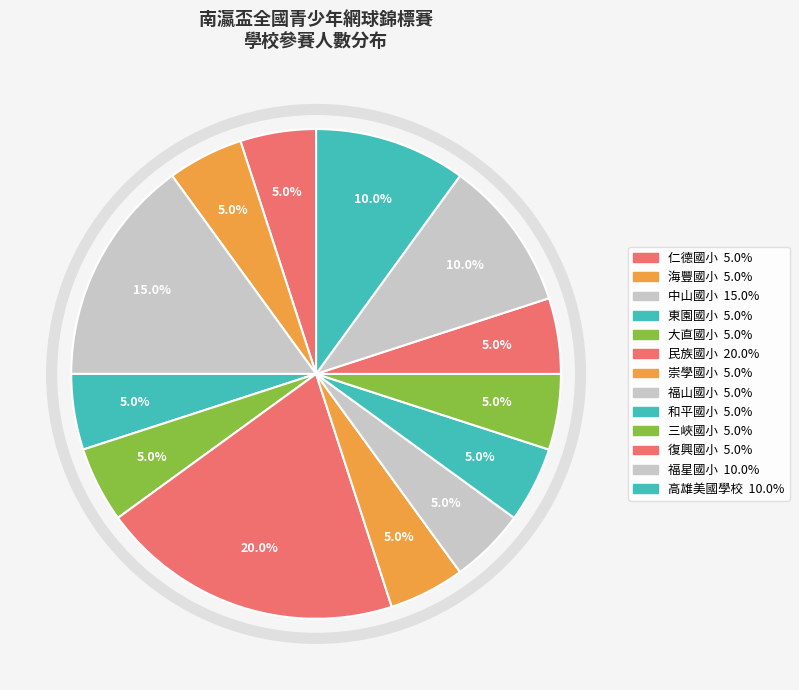

How many segments does this pie chart have?

13